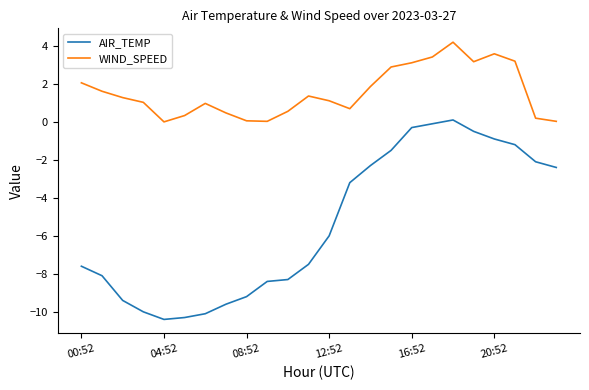

What is the greatest value displayed?

4.2